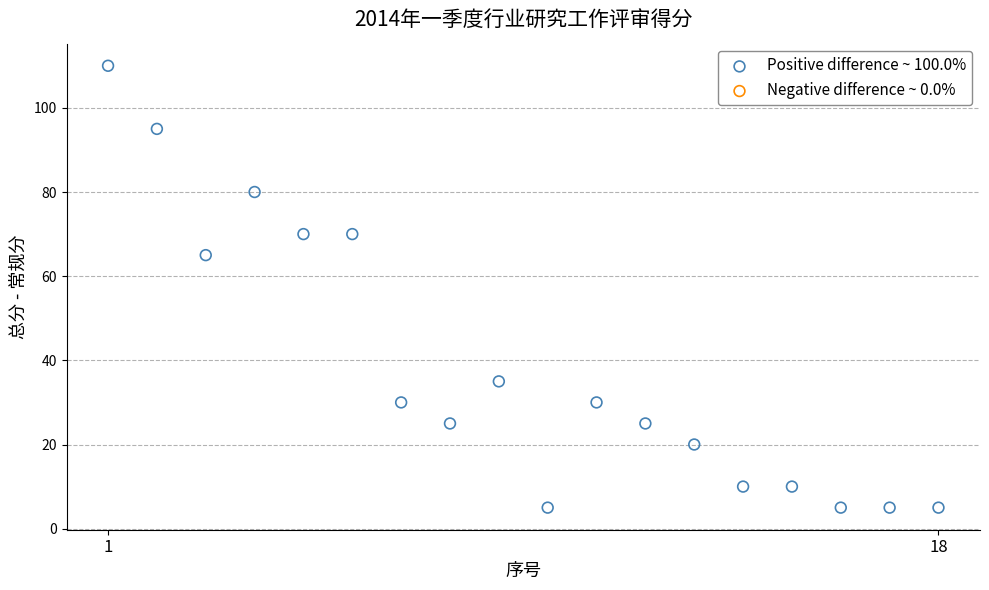

What Y value in the scatter plot is closest to 57?

65